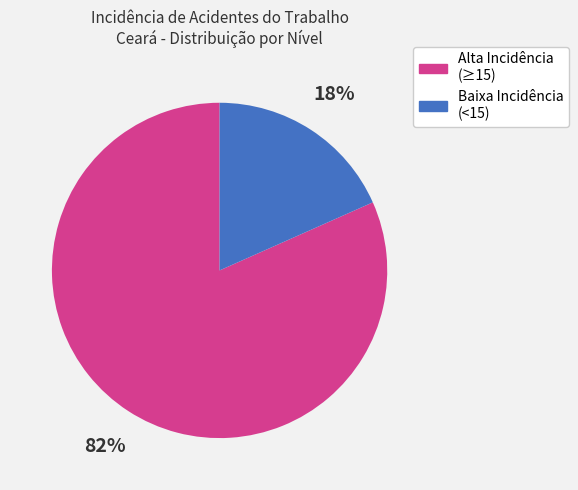

Do Alta Incidência (≥15) and Baixa Incidência (<15) together represent more than half of the pie?

Yes